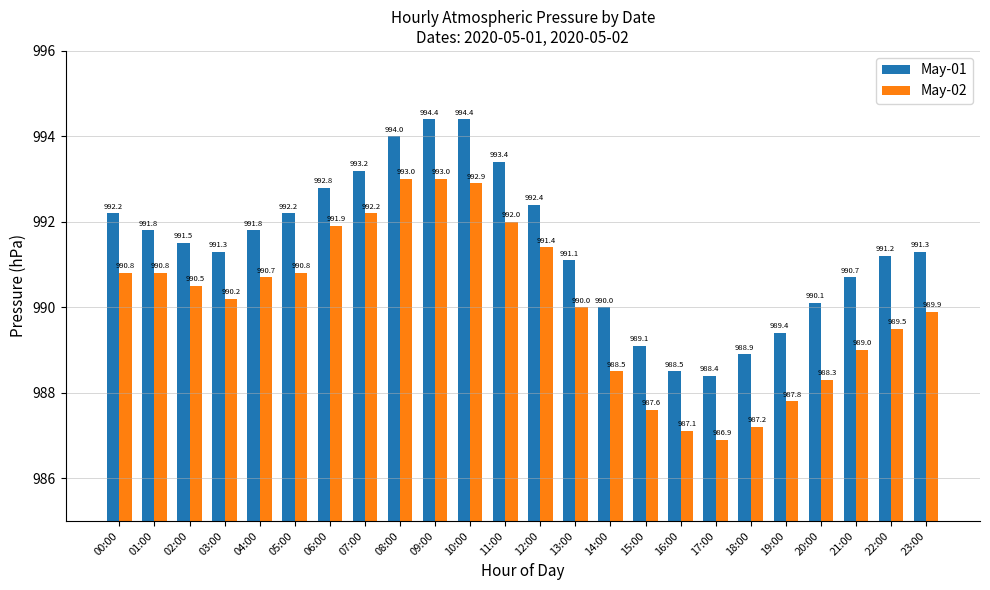

Which series changed the most between 12:00 and 23:00?

May-02